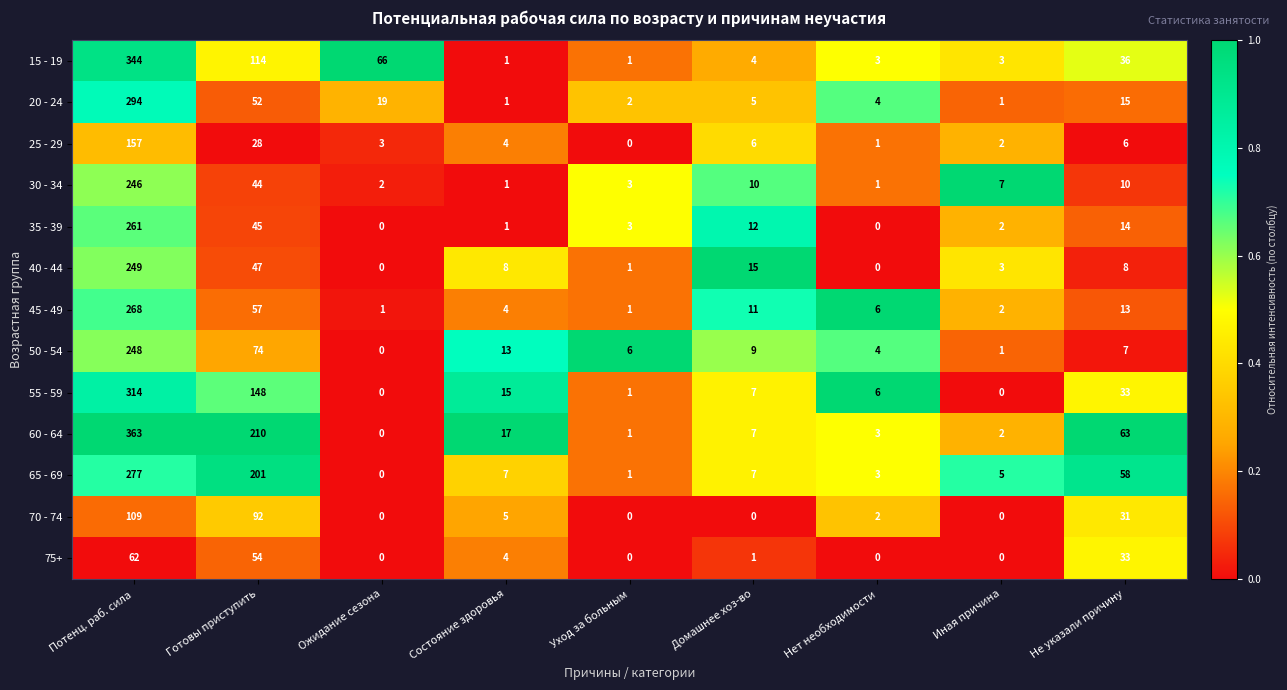

What is the highest value of the 45 - 49 series?

268